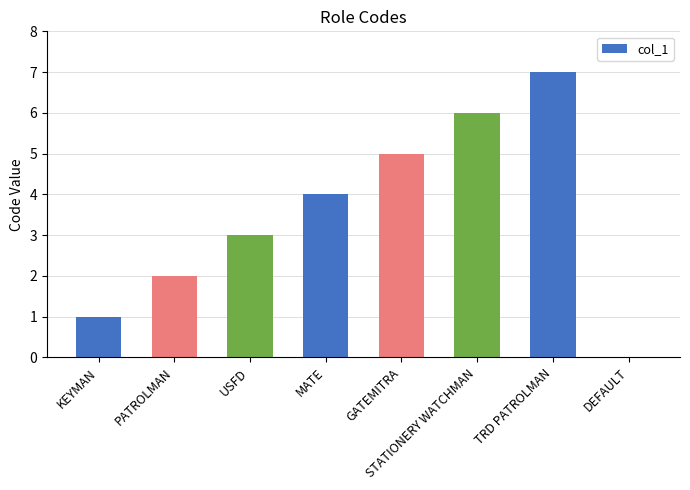

True or false: the data shows 8 at GATEMITRA.

False